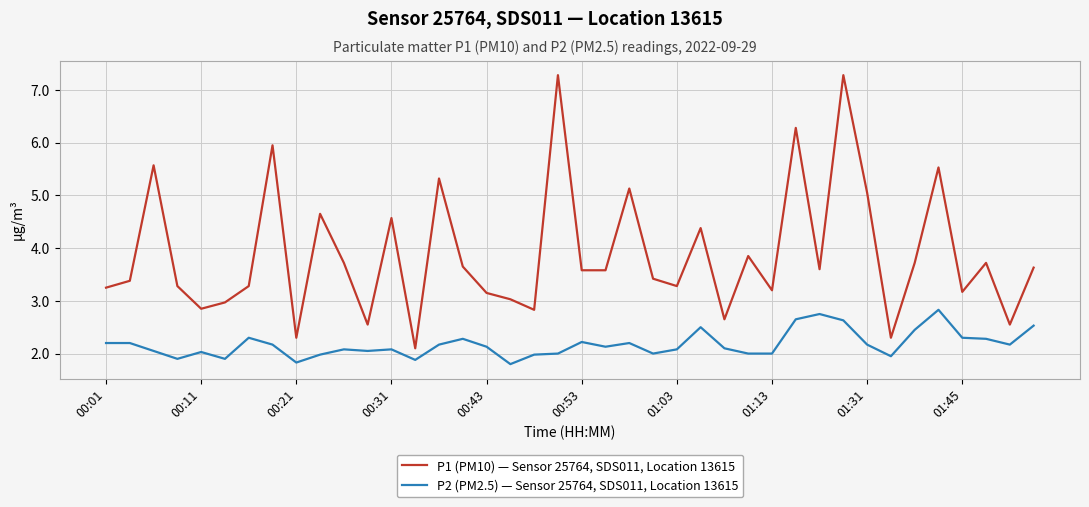

What is the difference between the maximum and minimum values in the P2 (PM2.5) — Sensor 25764, SDS011, Location 13615 series?

1.0